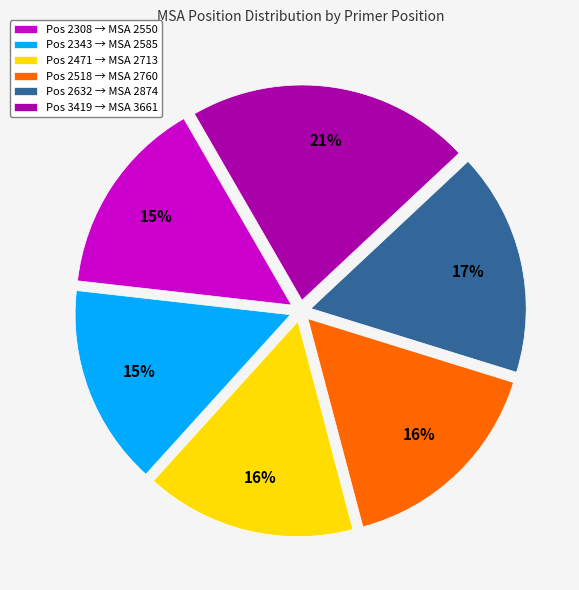

The Pos 2518 → MSA 2760 slice represents 16% of the pie. True or false?

True